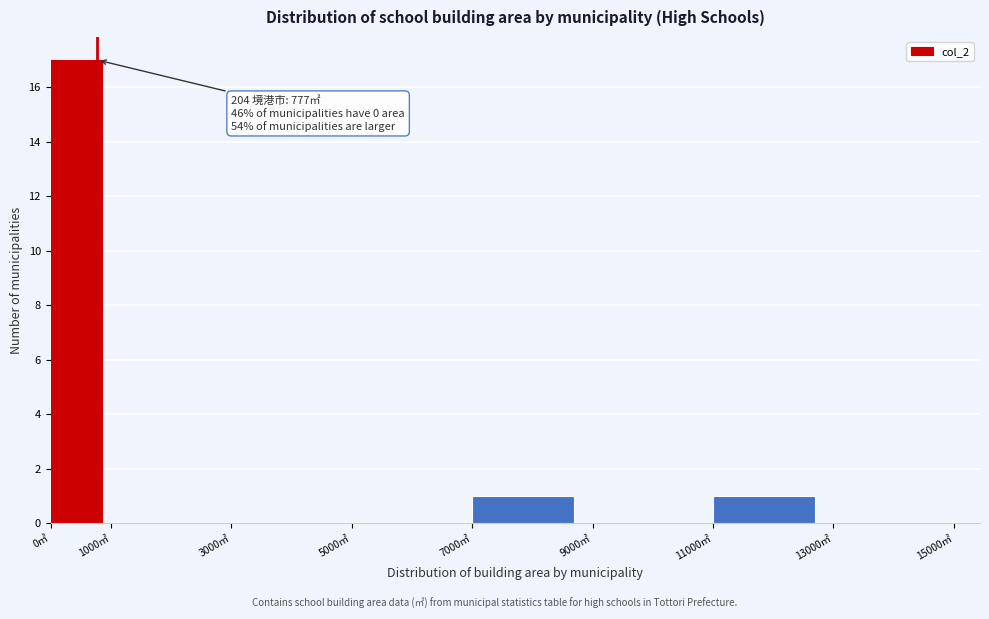

Over which range of the x-axis is the bar tallest?

0 to 1000